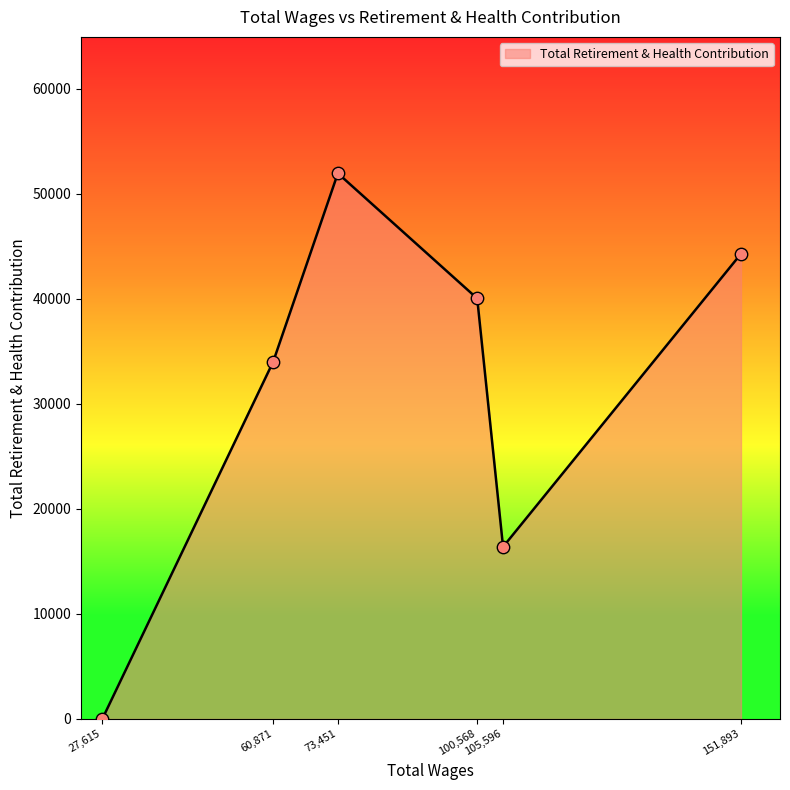

What is the maximum value shown in the chart?

51963